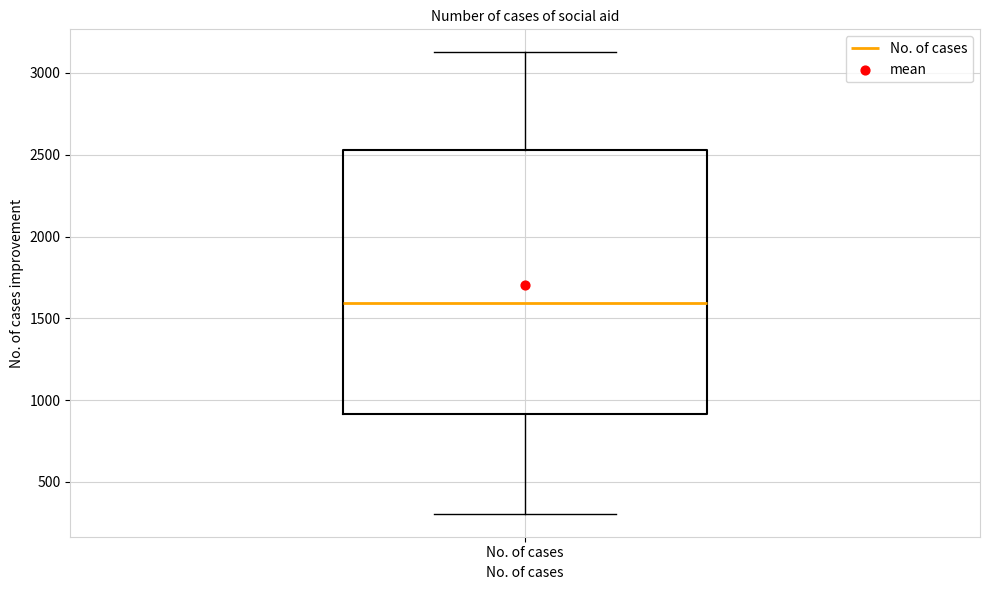

Read this box plot against the y-axis: the position of the median line, the range covered by the box, and the ends of both whiskers. The values are not printed on the chart, so give them approximately, as read against the axis.

median 1600, box 900 to 2550, whiskers 300 to 3150